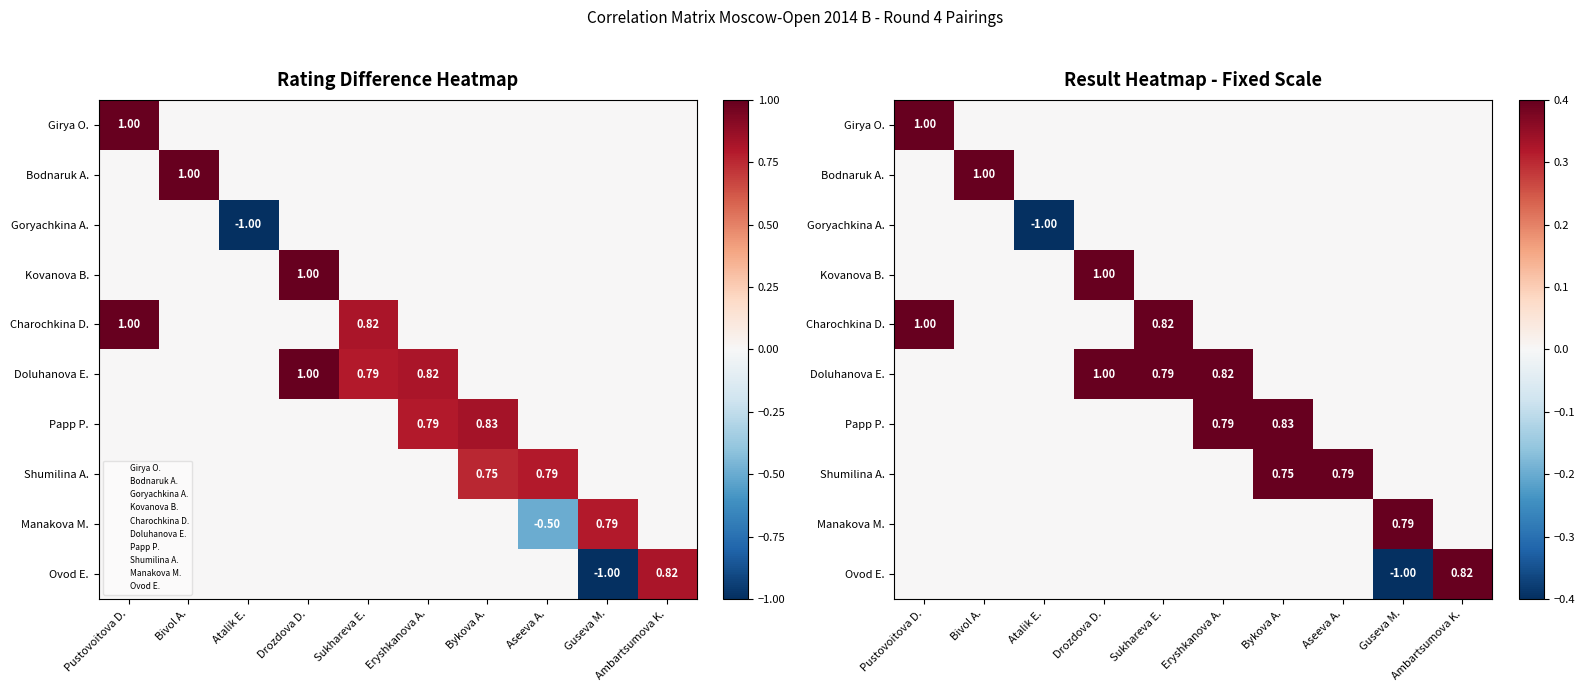

What is the total value across all series at Bykova A.?

1.6